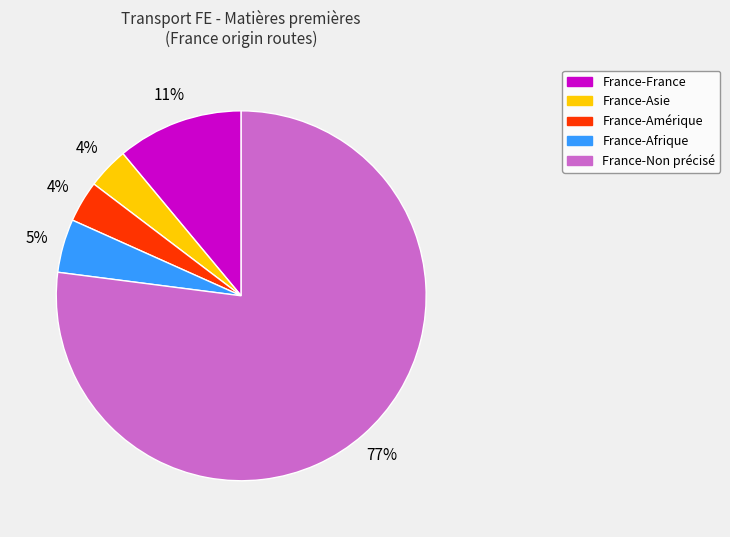

To the nearest percent, what is the average slice percentage?

20%